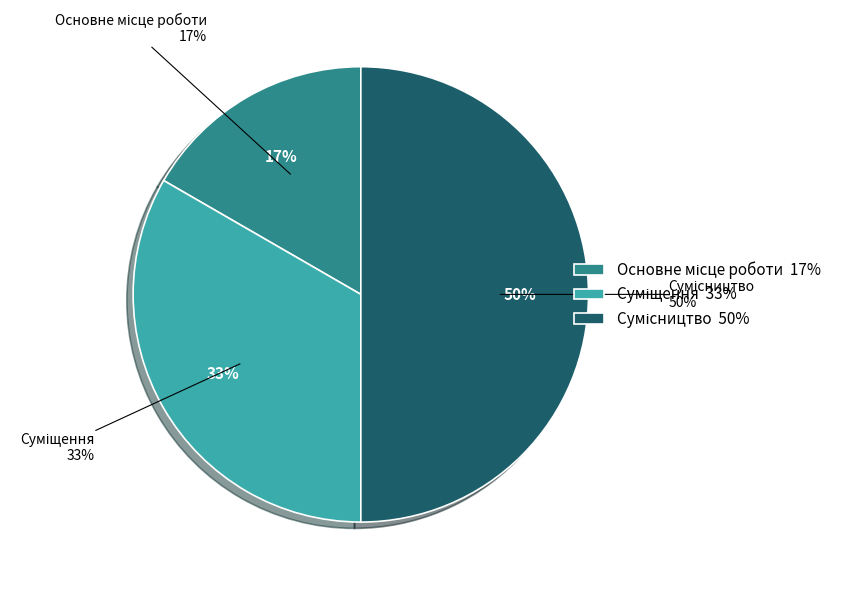

Is Основне місце роботи the majority of the pie?

No